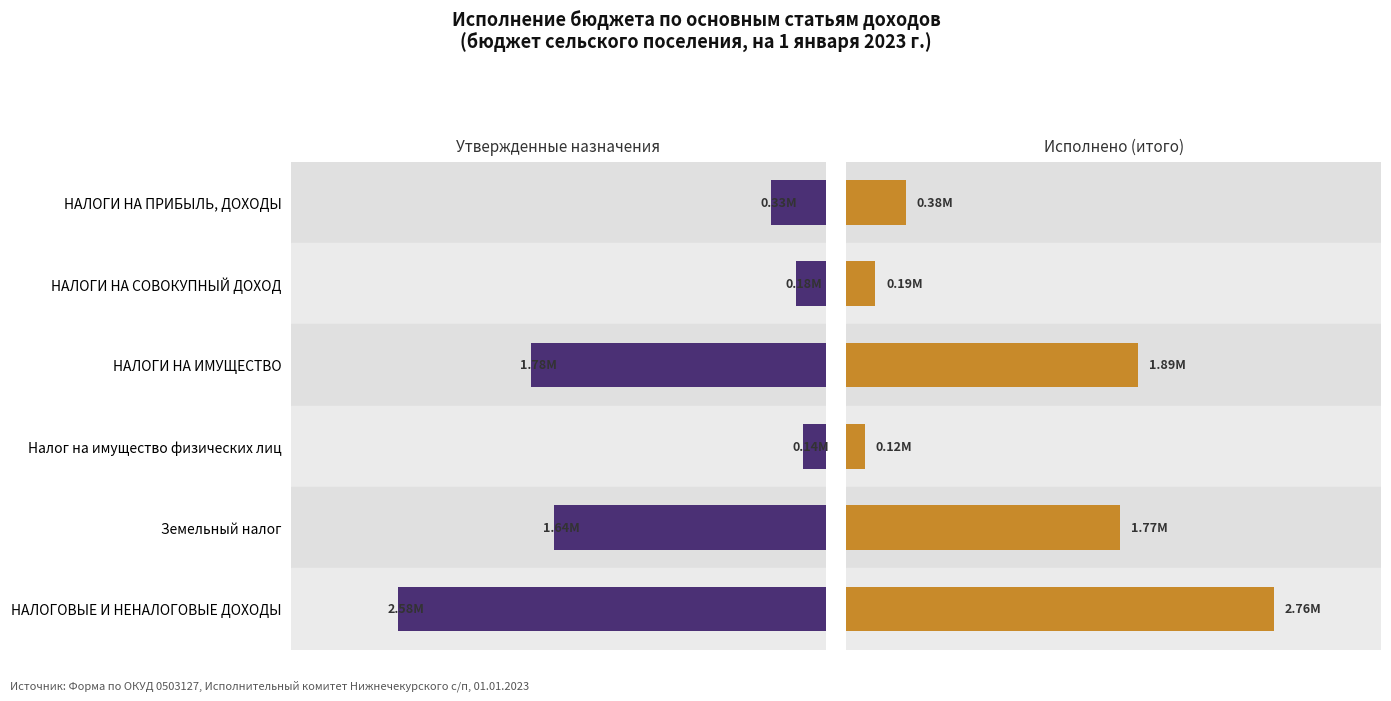

What is the sum of all Исполнено (итого) values?

7106475.7